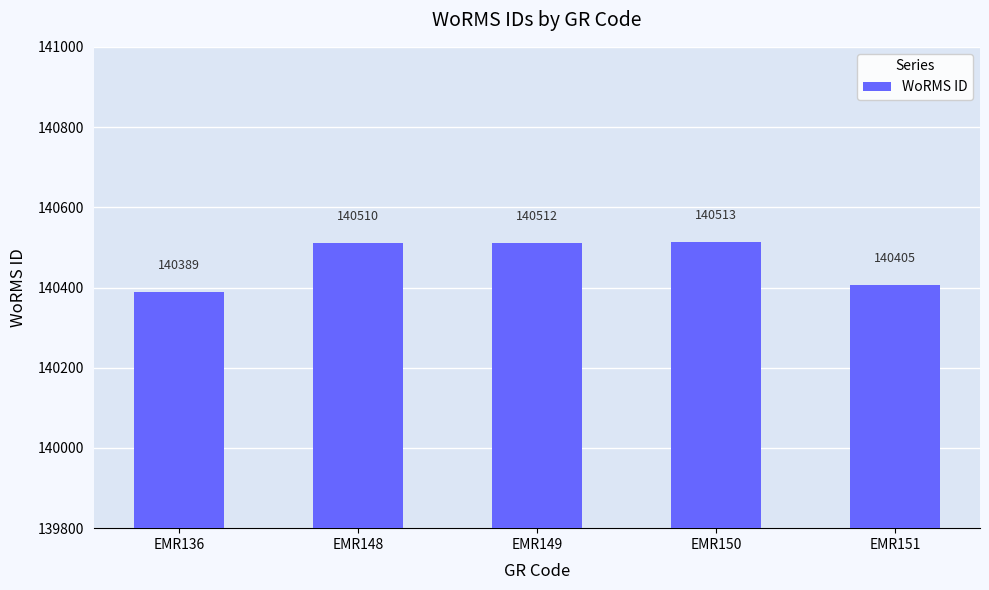

Which category has the lowest value across all series?

EMR136